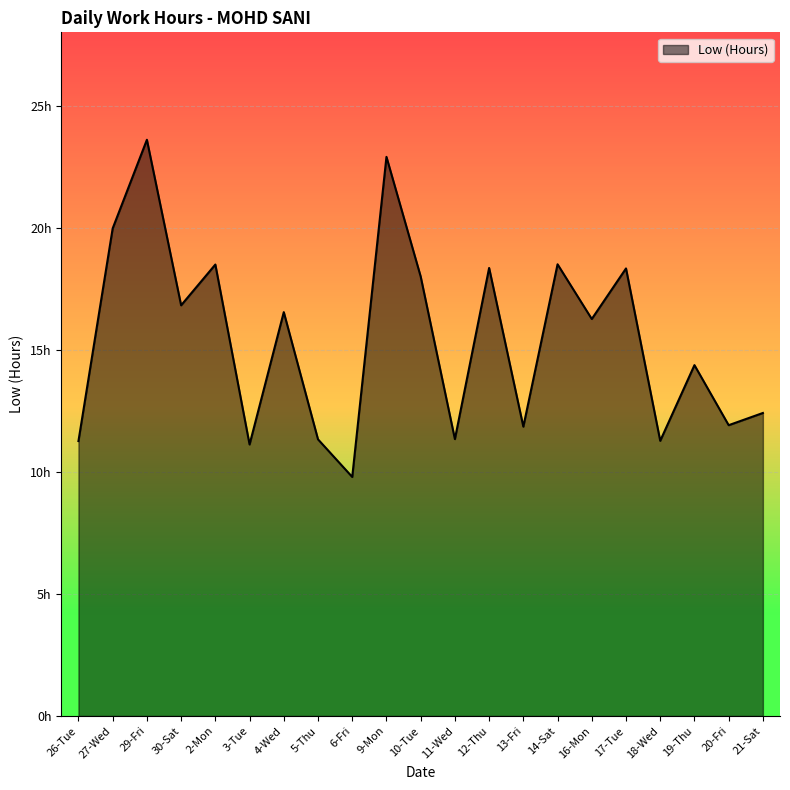

What is the sum of the values at 9-Mon and 29-Fri?

46.5